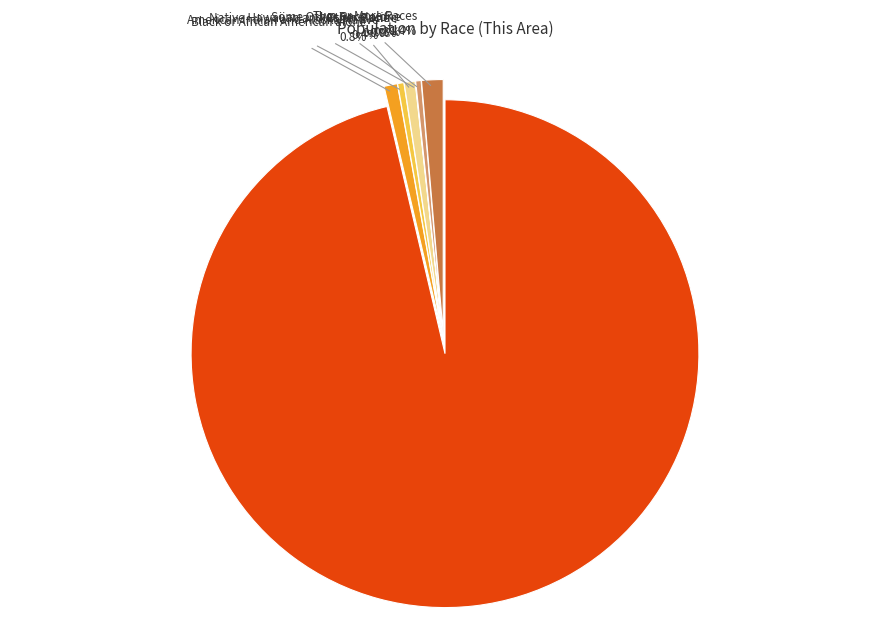

What percentage is NOT represented by American Indian and Alaska Native?

99.6%